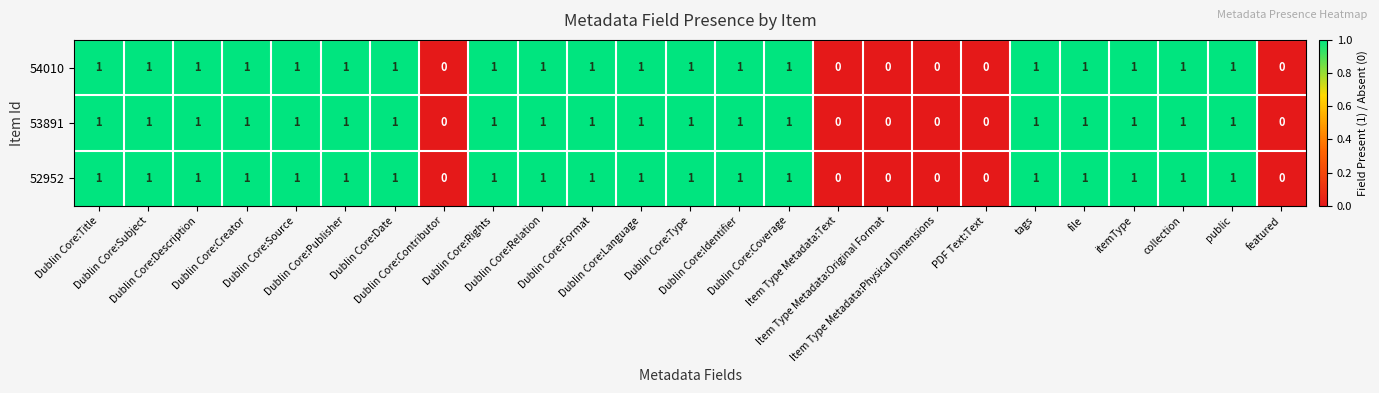

How many 52952 values are between 1 and 2?

19